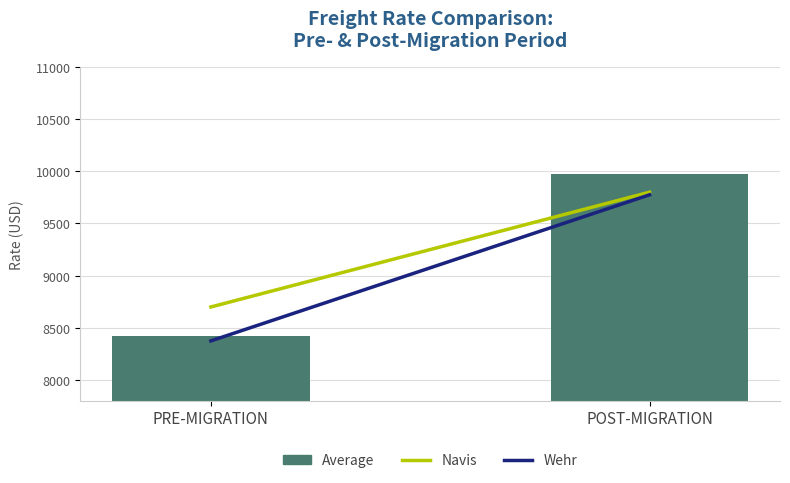

Reading right to left, transcribe all the data shown in this chart.

9972	8423